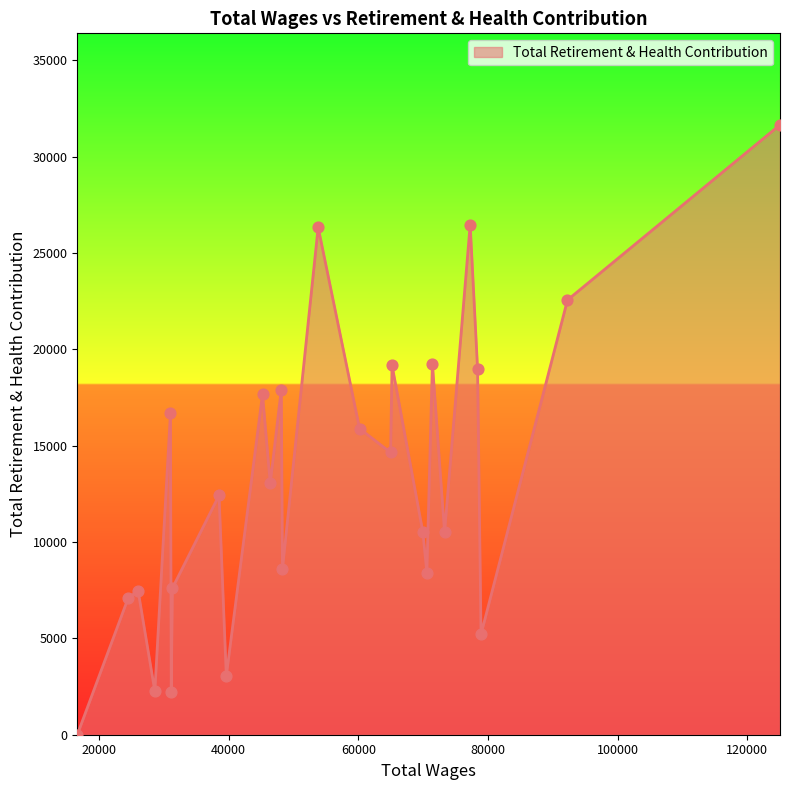

What is the greatest value displayed?

31650